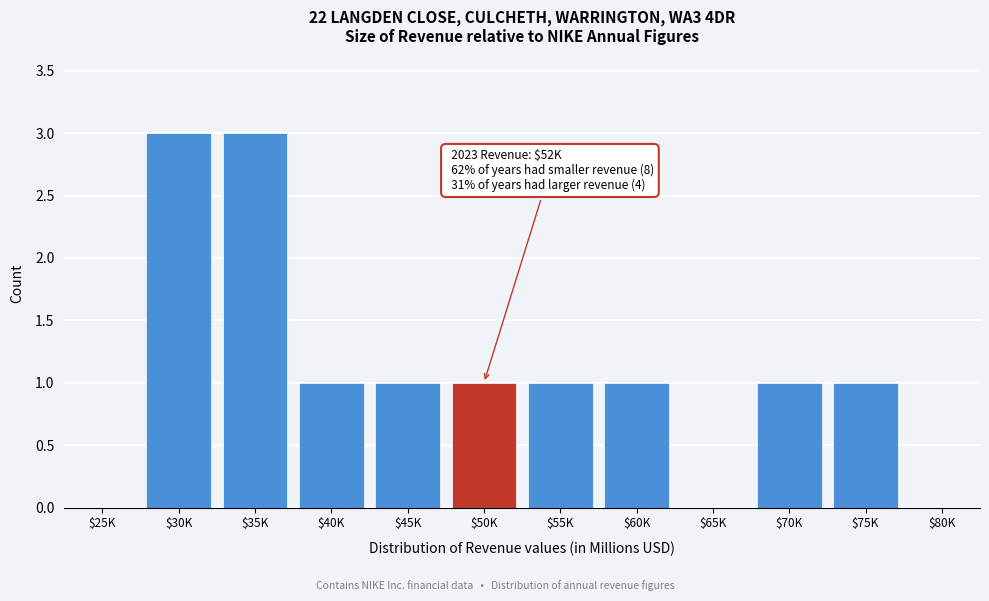

Is it true that the value at $60K is 1?

True